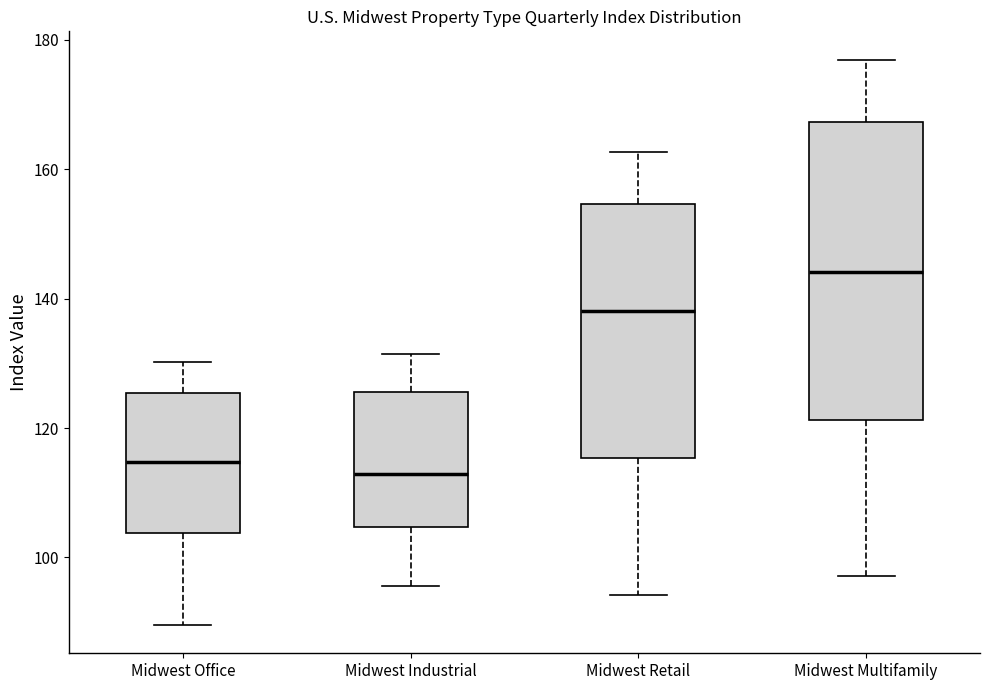

Reading left to right, transcribe this box plot: for each box, give where its median line is, the range the box spans, and where its two whiskers end, as read against the y-axis. The values are not printed on the chart, so give them approximately, as read against the axis.

Midwest Office: median 114, box 104 to 126, whiskers 90 to 130
Midwest Industrial: median 112, box 104 to 126, whiskers 96 to 132
Midwest Retail: median 138, box 116 to 154, whiskers 94 to 162
Midwest Multifamily: median 144, box 122 to 168, whiskers 98 to 176